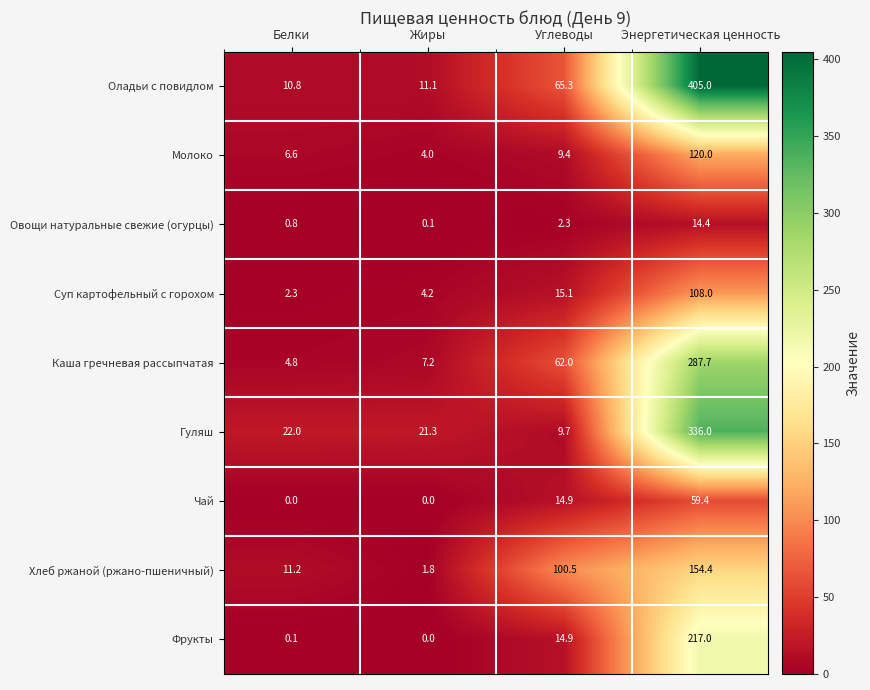

Which series has the largest total across all categories?

Оладьи с повидлом